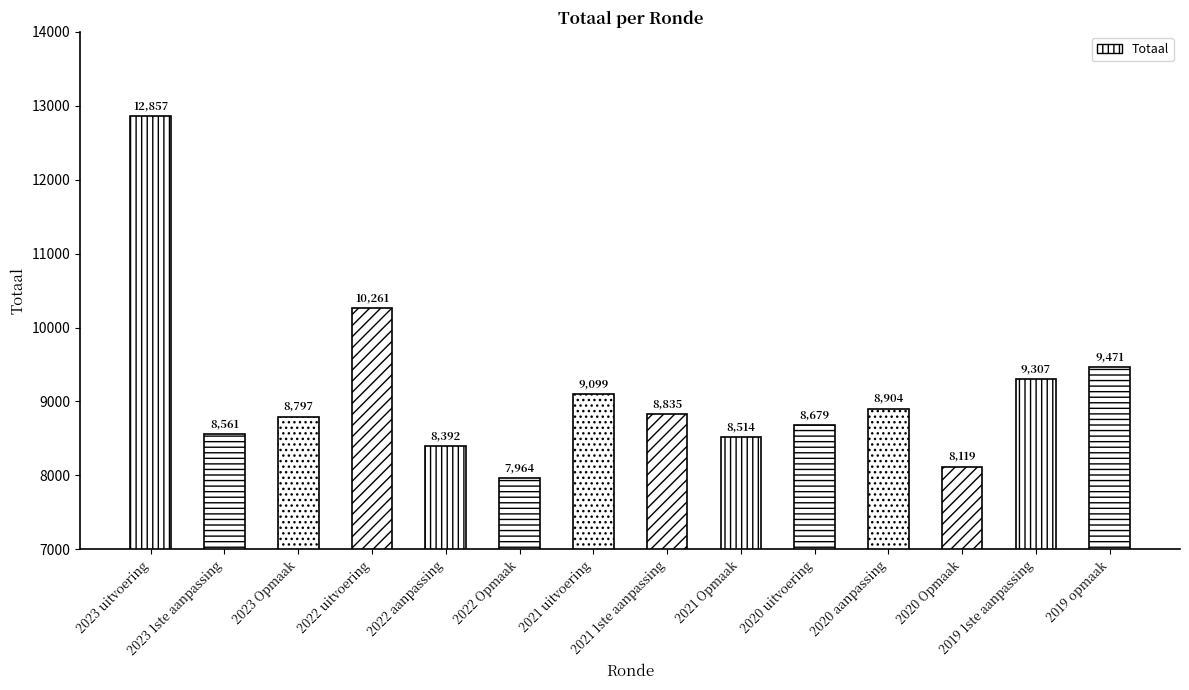

The value at 2019 opmaak is 9471. True or false?

True